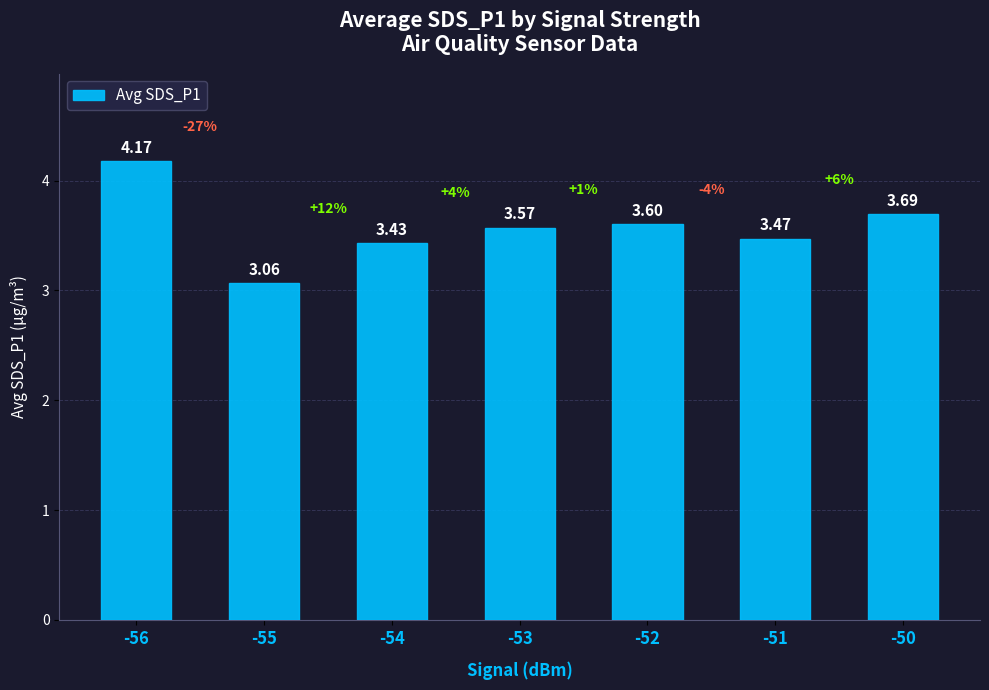

What is the average value?

3.6